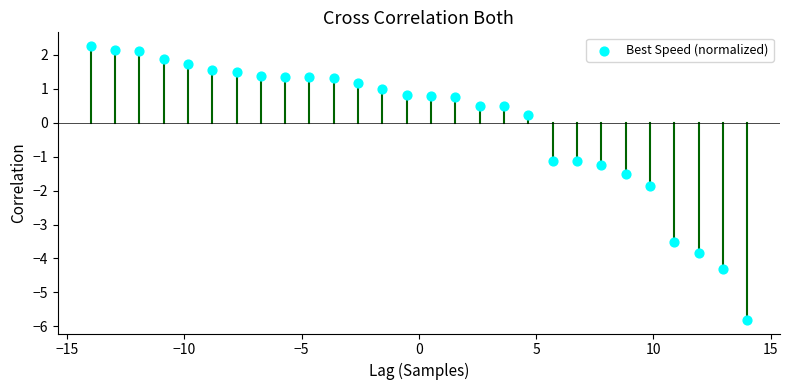

What is the range of X values (max minus min)?

28.0